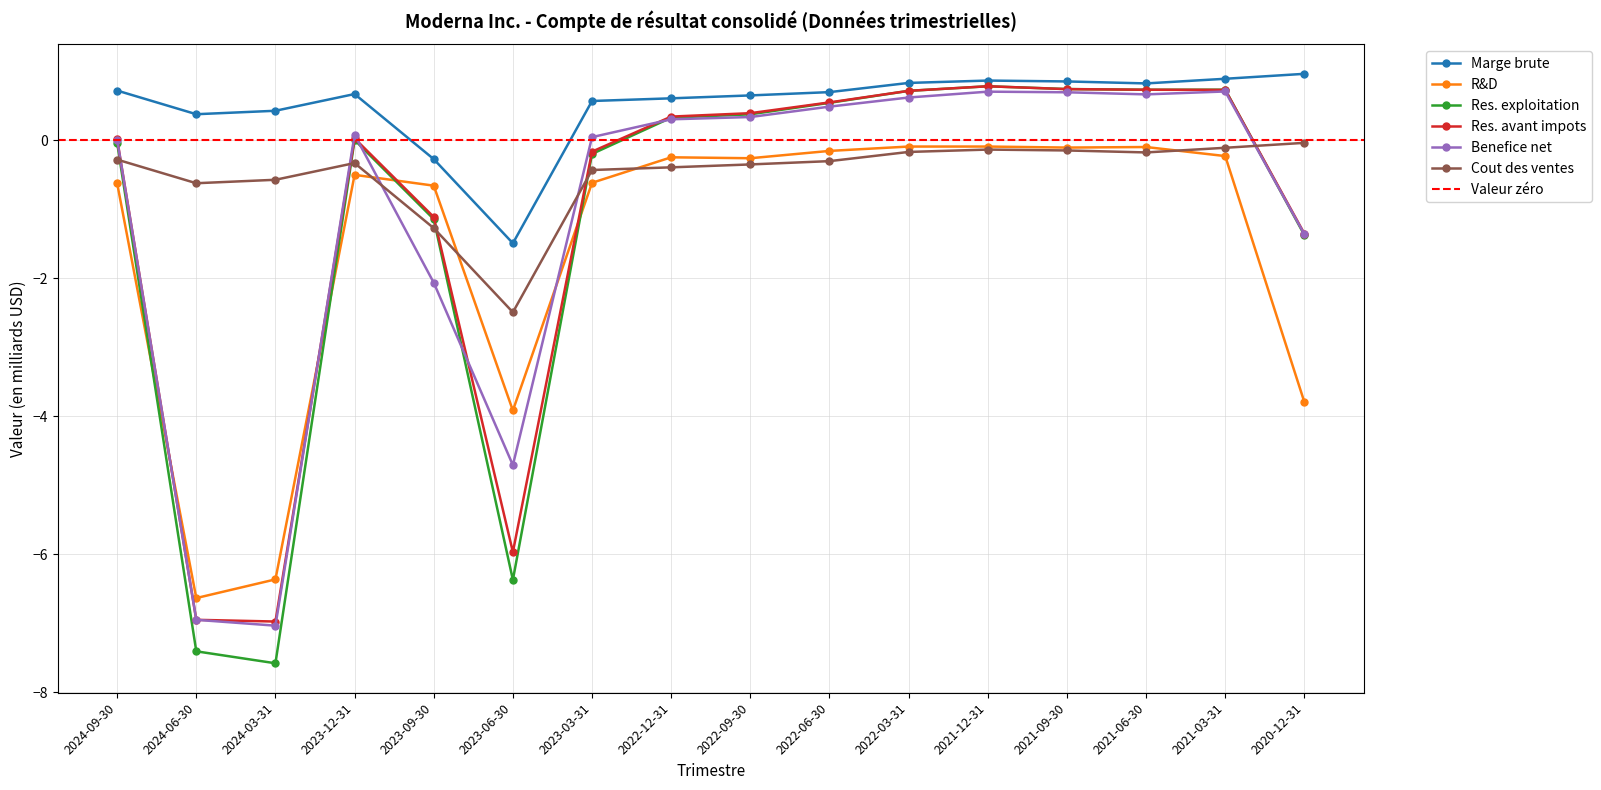

What is the average value of the Cout des ventes series?

-0.5